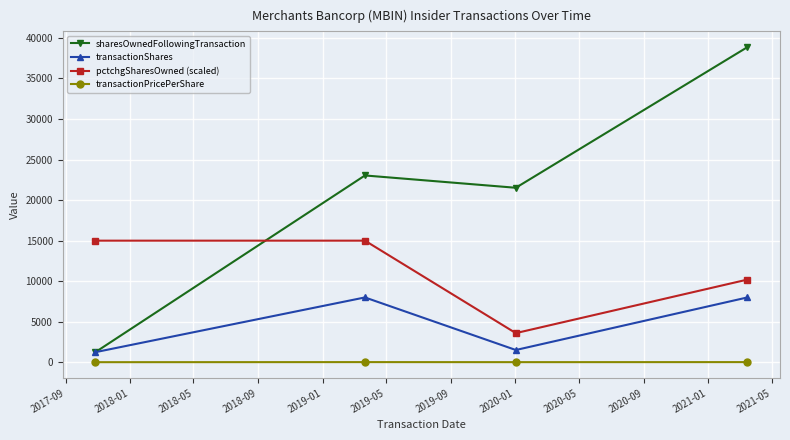

In pctchgSharesOwned (scaled), how many points are lower than both neighbors (excluding endpoints)?

1